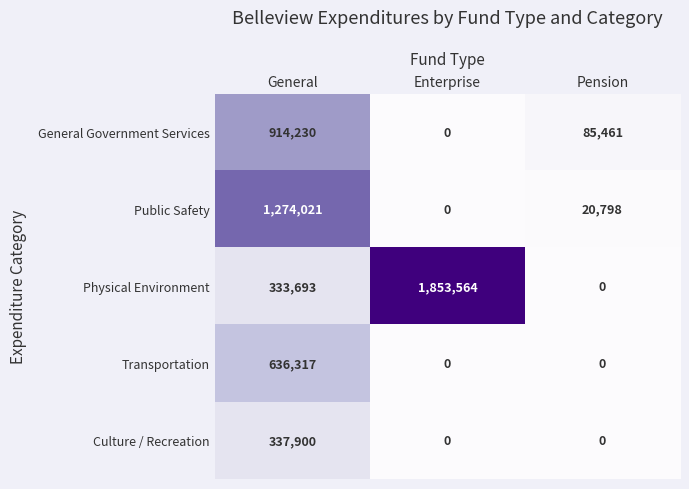

Between General and Pension, which series saw the biggest shift?

Public Safety